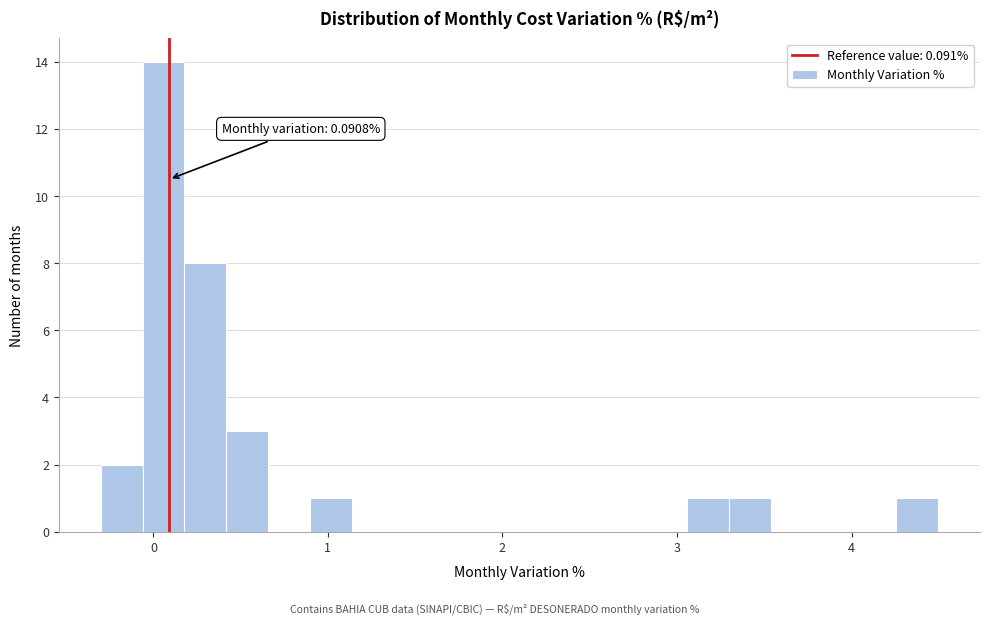

Read against the x-axis, roughly where is the centre of the tallest bar?

0.1